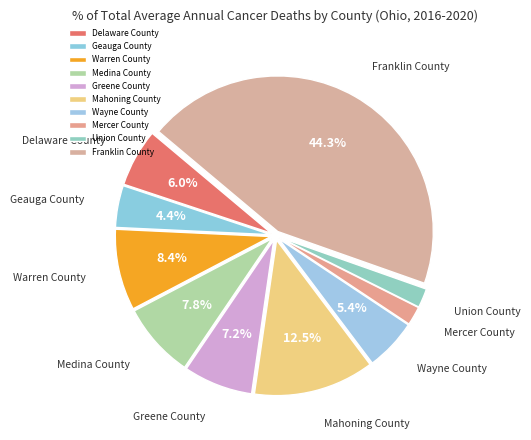

Approximately how many times larger is the value at Warren County compared to Geauga County?

1.9